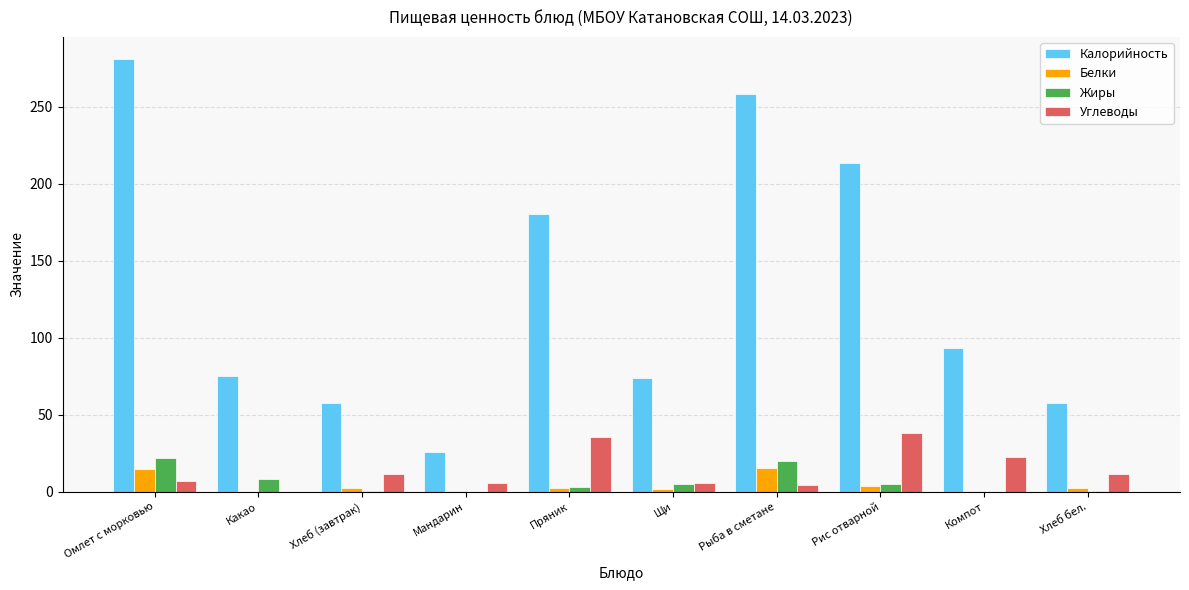

Are the bars grouped side by side (vs. stacked)?

Yes